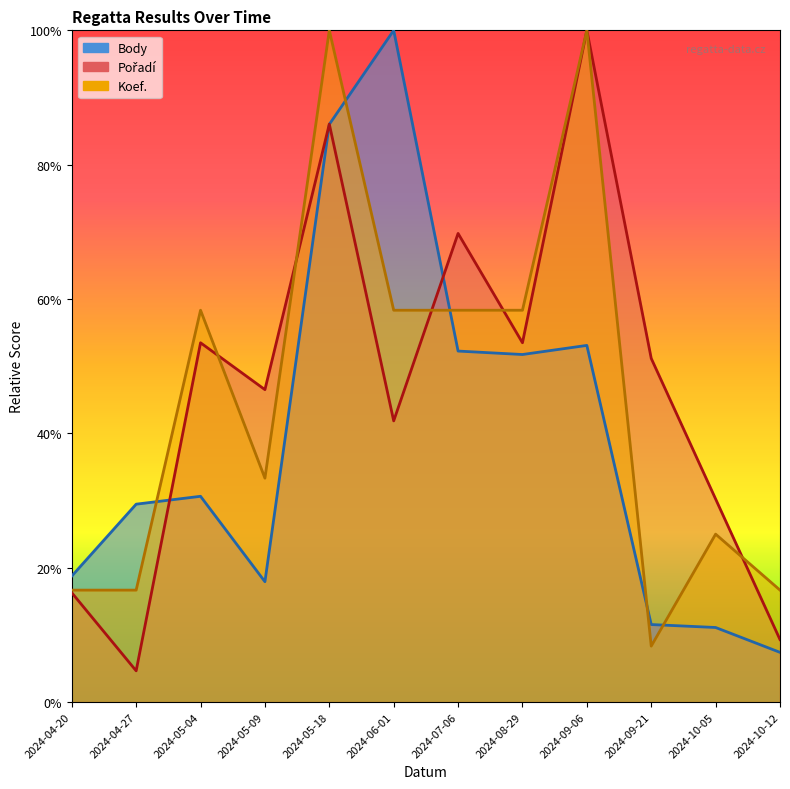

What is the sum of all Body values?

13465.2